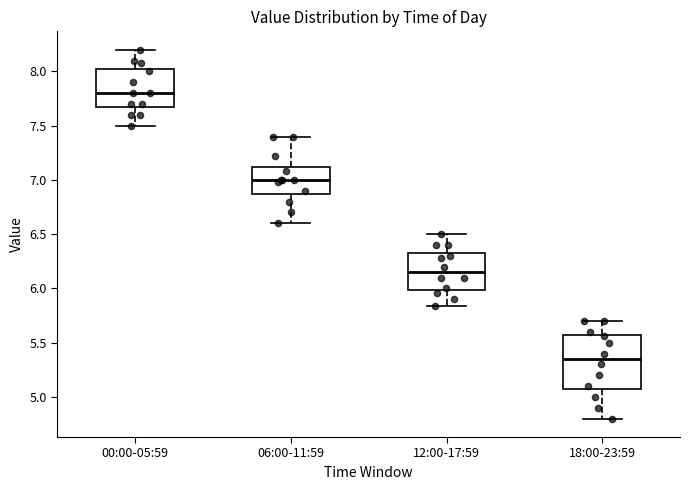

Reading left to right, transcribe this box plot: for each box, give where its median line is, the range the box spans, and where its two whiskers end, as read against the y-axis. The values are not printed on the chart, so give them approximately, as read against the axis.

00:00-05:59: median 7.80, box 7.70 to 8.00, whiskers 7.50 to 8.20
06:00-11:59: median 7.00, box 6.90 to 7.10, whiskers 6.60 to 7.40
12:00-17:59: median 6.15, box 6.00 to 6.35, whiskers 5.85 to 6.50
18:00-23:59: median 5.35, box 5.10 to 5.55, whiskers 4.80 to 5.70